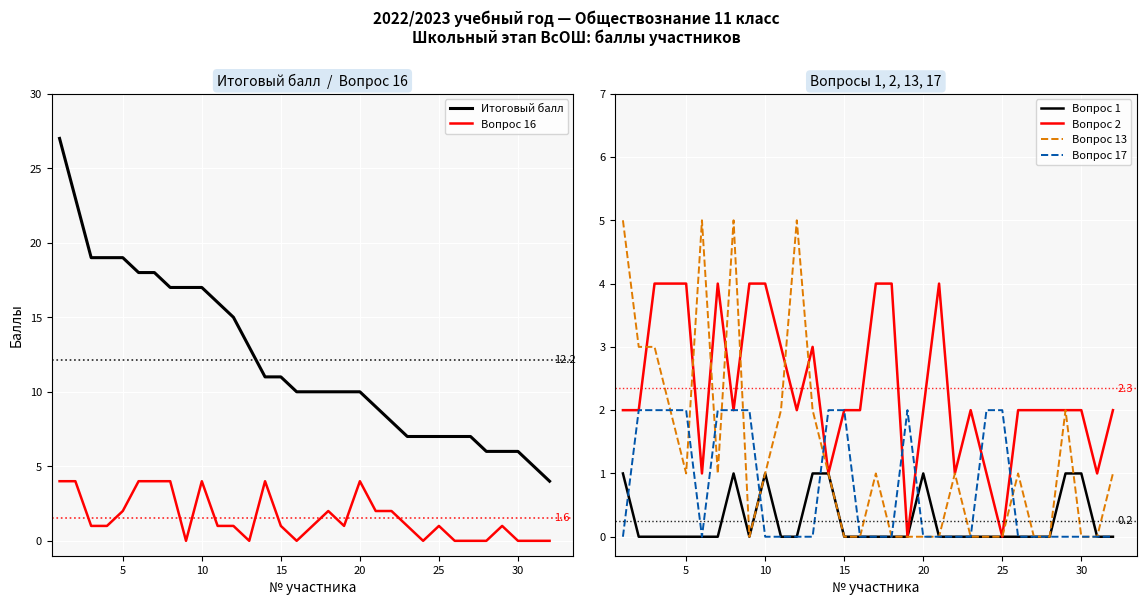

What is the difference between the maximum and minimum values in the Итоговый балл series?

23